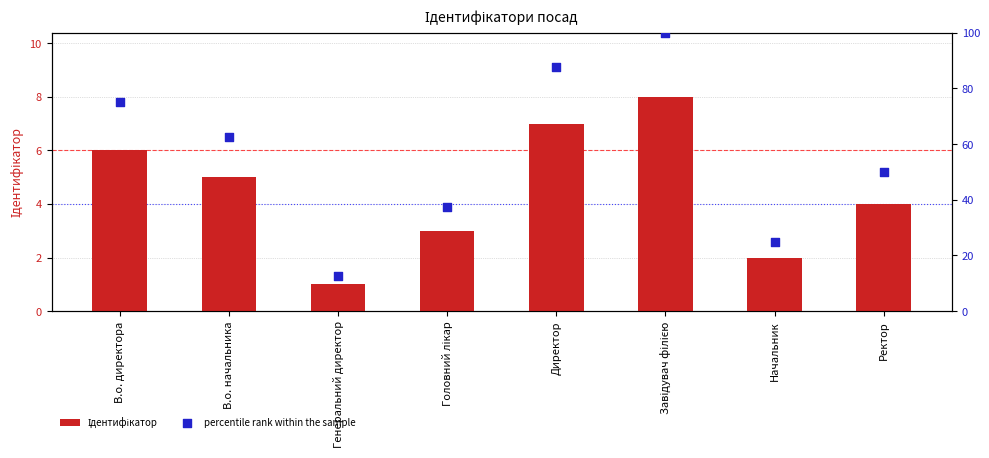

Is the value of Ідентифікатор at Завідувач філією greater than the value of percentile rank within the sample at В.о. директора?

No